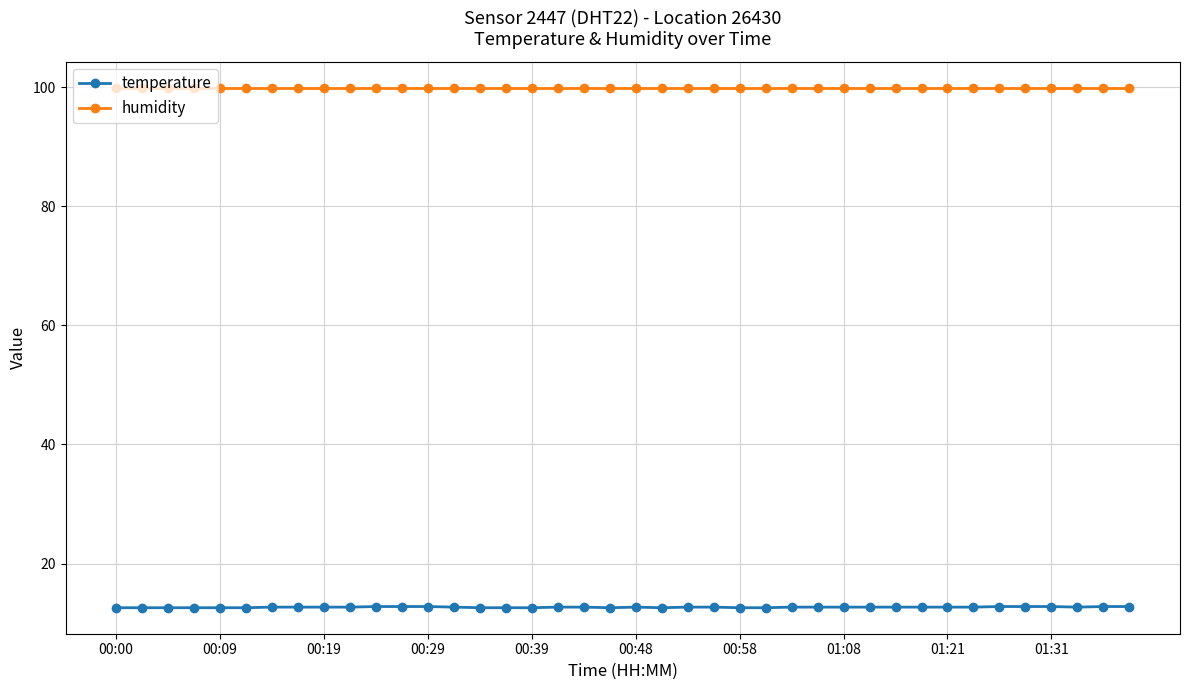

Which series has the widest spread of values?

temperature